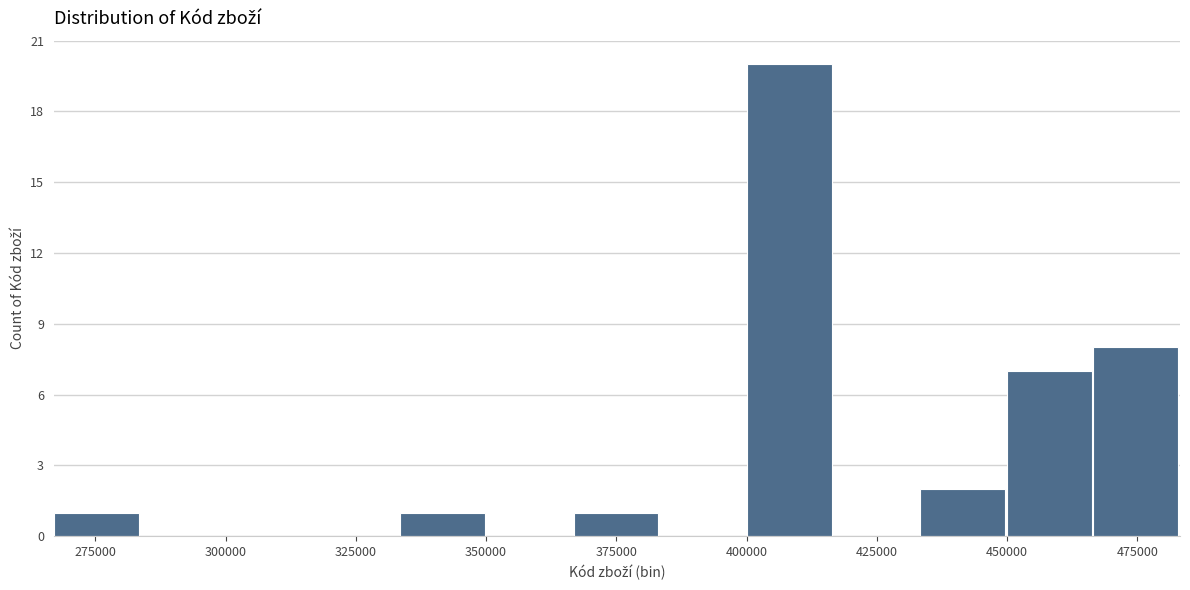

Around what value on the x-axis is the tallest bar? Give the approximate position of its centre, as read against the axis.

410000